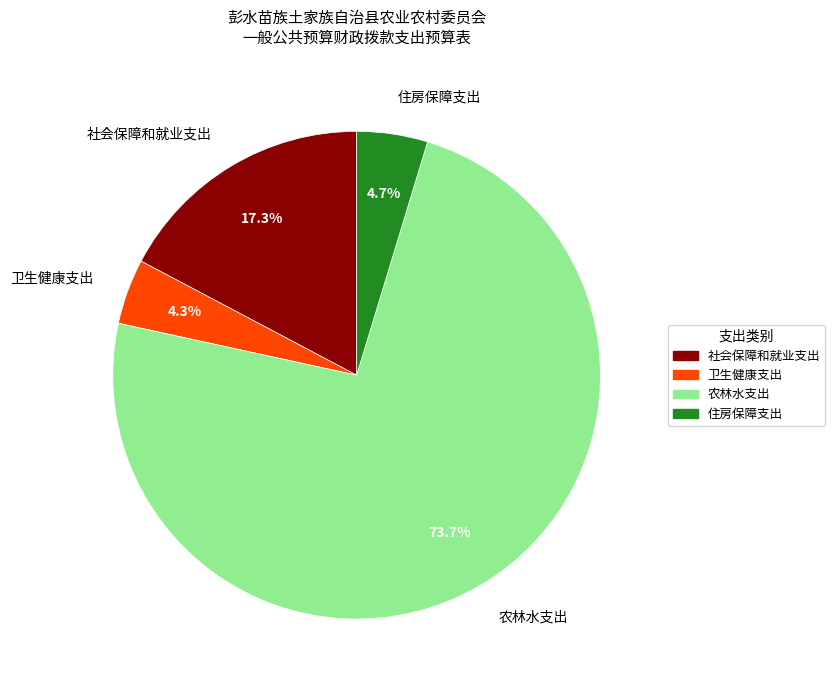

The 住房保障支出 slice represents 11% of the pie. True or false?

False